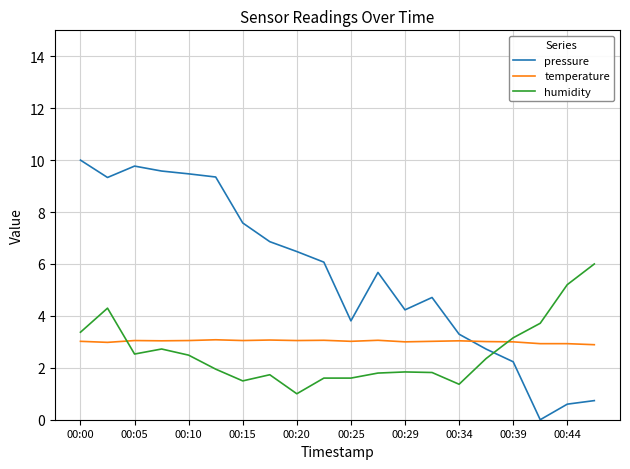

Which series has the widest spread of values?

pressure